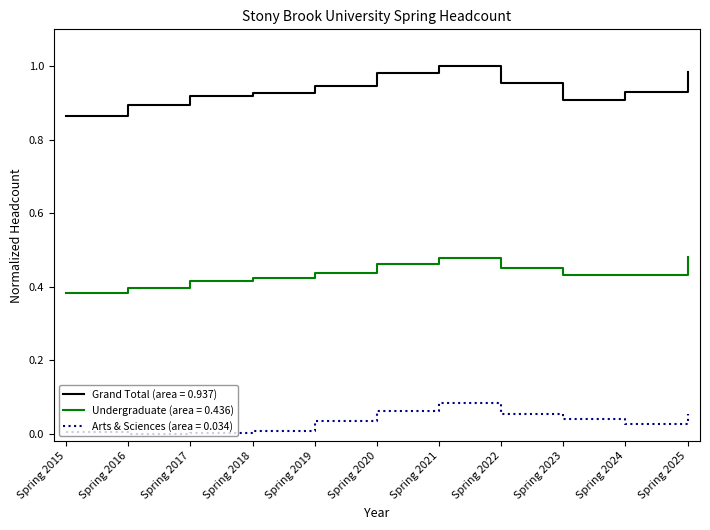

How many series are shown in this chart?

3